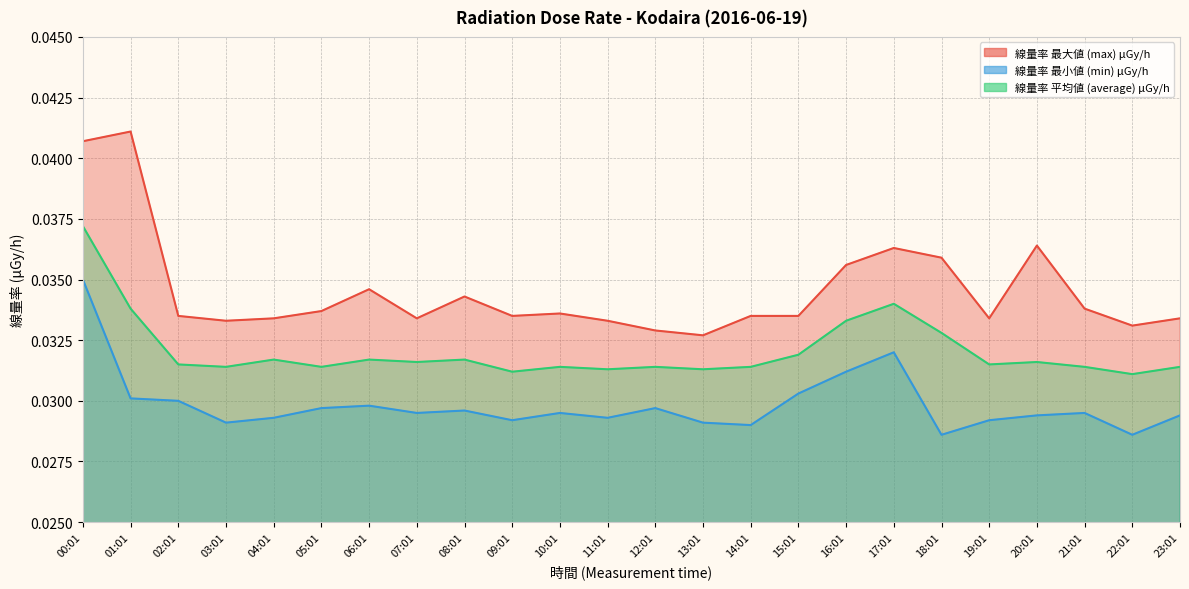

Reading left to right, extract all data points from this chart.

線量率 最大値 (max) μGy/h: 00:01=0.0	01:01=0.0	02:01=0.0	03:01=0.0	04:01=0.0	05:01=0.0	06:01=0.0	07:01=0.0	08:01=0.0	09:01=0.0	10:01=0.0	11:01=0.0	12:01=0.0	13:01=0.0	14:01=0.0	15:01=0.0	16:01=0.0	17:01=0.0	18:01=0.0	19:01=0.0	20:01=0.0	21:01=0.0	22:01=0.0	23:01=0.0
線量率 最小値 (min) μGy/h: 00:01=0.0	01:01=0.0	02:01=0.0	03:01=0.0	04:01=0.0	05:01=0.0	06:01=0.0	07:01=0.0	08:01=0.0	09:01=0.0	10:01=0.0	11:01=0.0	12:01=0.0	13:01=0.0	14:01=0.0	15:01=0.0	16:01=0.0	17:01=0.0	18:01=0.0	19:01=0.0	20:01=0.0	21:01=0.0	22:01=0.0	23:01=0.0
線量率 平均値 (average) μGy/h: 00:01=0.0	01:01=0.0	02:01=0.0	03:01=0.0	04:01=0.0	05:01=0.0	06:01=0.0	07:01=0.0	08:01=0.0	09:01=0.0	10:01=0.0	11:01=0.0	12:01=0.0	13:01=0.0	14:01=0.0	15:01=0.0	16:01=0.0	17:01=0.0	18:01=0.0	19:01=0.0	20:01=0.0	21:01=0.0	22:01=0.0	23:01=0.0